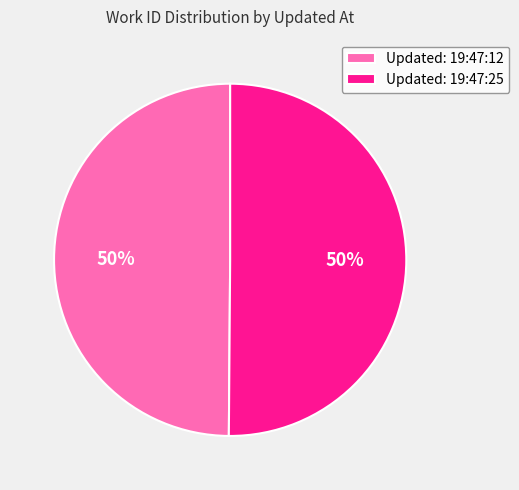

To the nearest percent, what is the average slice percentage?

50%